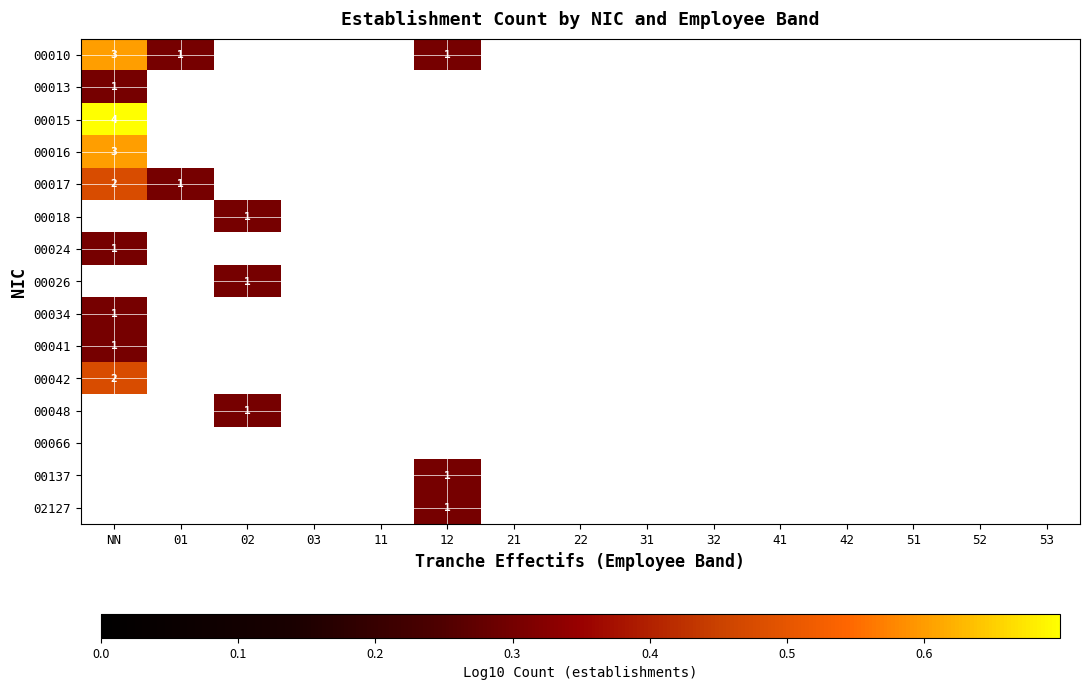

Where is 00016 nearest to the value 0?

NN